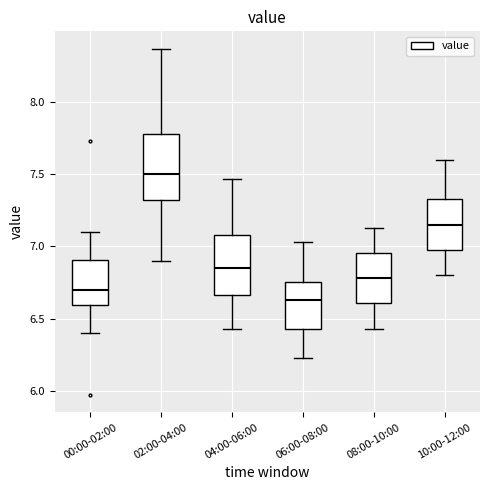

Reading left to right, read every box against the y-axis: the position of its median line, the range the box covers, and the ends of its whiskers. The values are not printed on the chart, so give them approximately, as read against the axis.

00:00-02:00: median 6.70, box 6.60 to 6.90, whiskers 6.40 to 7.10
02:00-04:00: median 7.50, box 7.30 to 7.80, whiskers 6.90 to 8.35
04:00-06:00: median 6.85, box 6.65 to 7.10, whiskers 6.45 to 7.45
06:00-08:00: median 6.65, box 6.45 to 6.75, whiskers 6.25 to 7.05
08:00-10:00: median 6.80, box 6.60 to 6.95, whiskers 6.45 to 7.15
10:00-12:00: median 7.15, box 7.00 to 7.35, whiskers 6.80 to 7.60